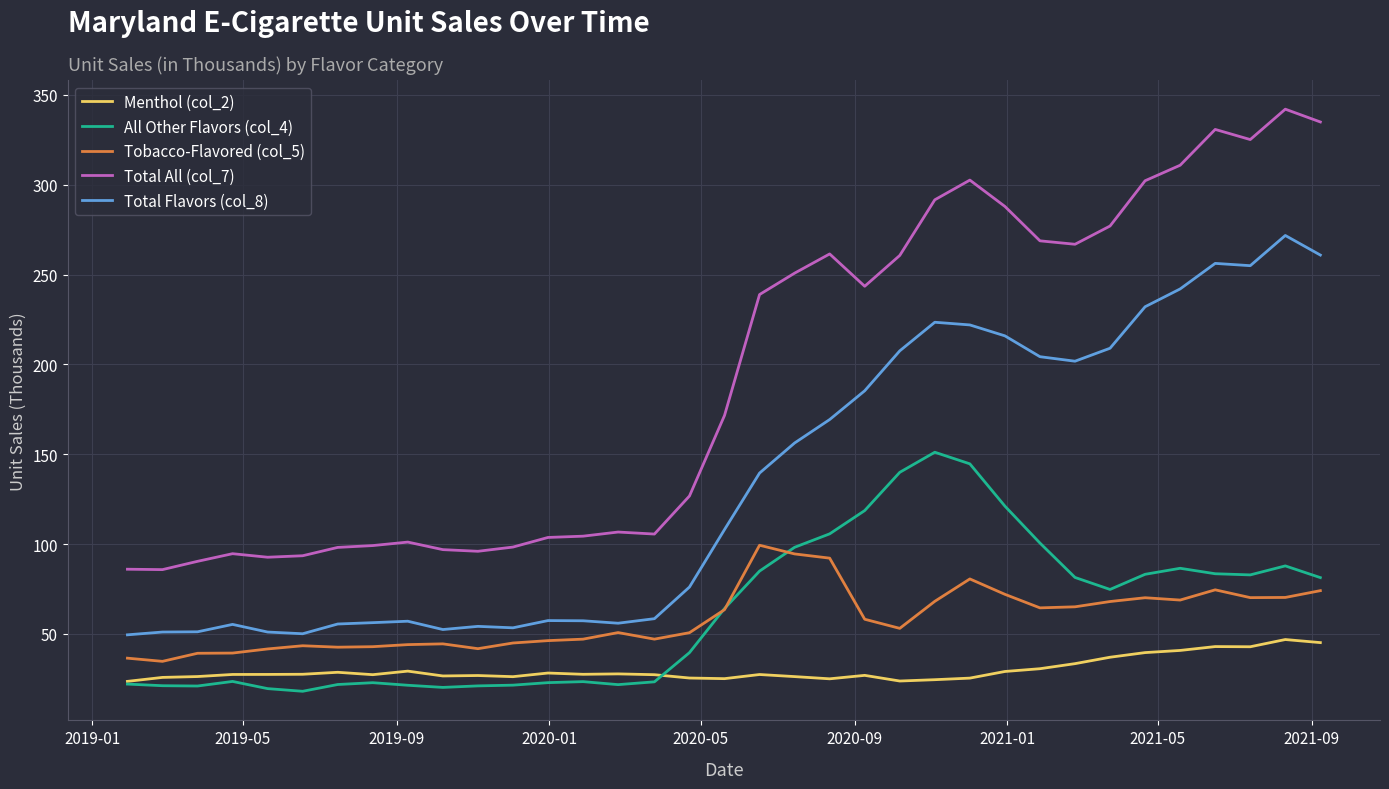

What is the sum of all All Other Flavors (col_4) values?

2175.6